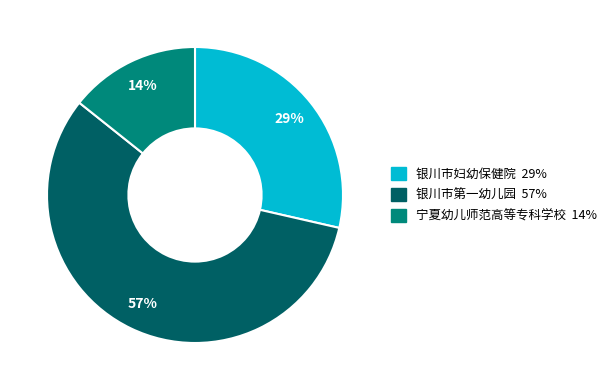

To the nearest percent, what portion does 银川市妇幼保健院 represent?

29%